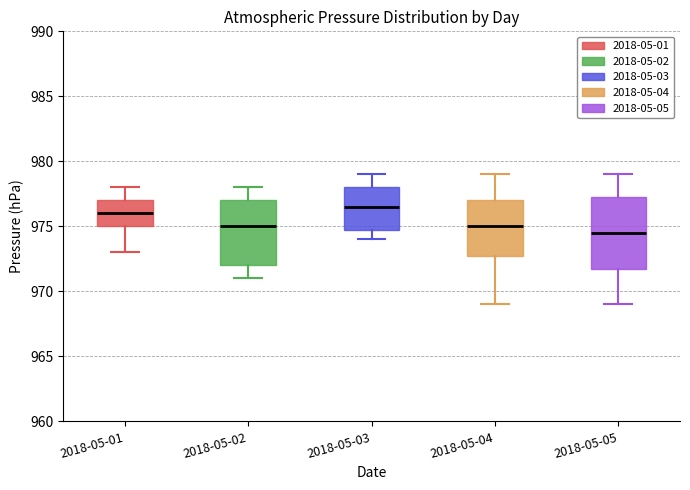

Which box has the highest median line?

2018-05-03